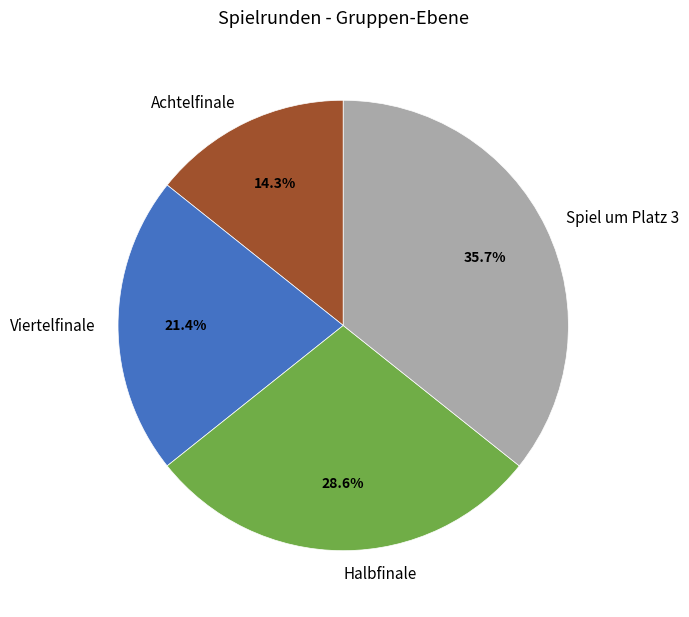

What percentage is NOT represented by Viertelfinale?

78.6%